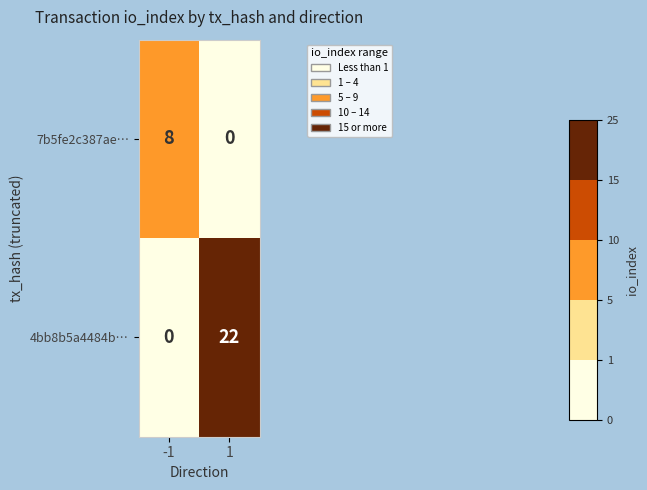

Reading right to left, list all the values displayed in this chart.

7b5fe2c387ae…: 0	8
4bb8b5a4484b…: 22	0